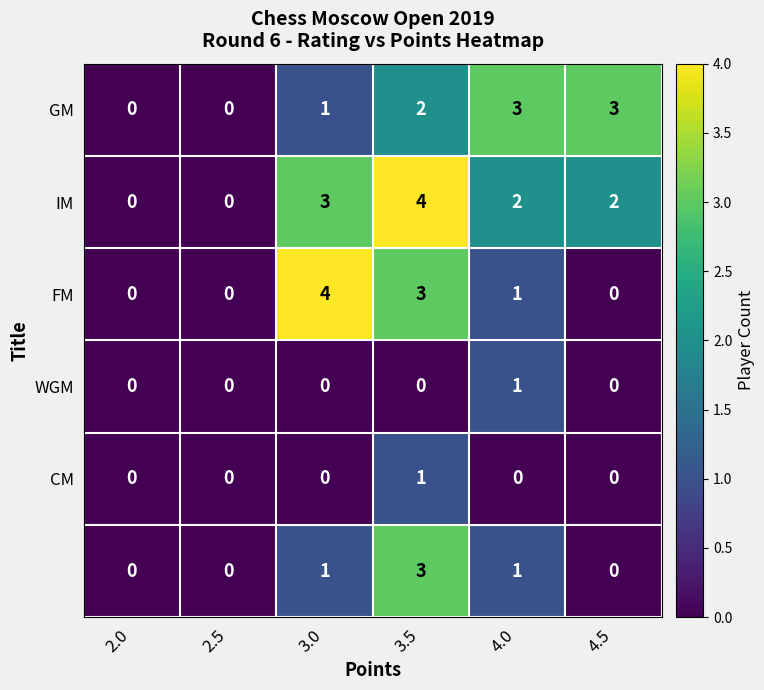

What is the greatest value displayed?

4